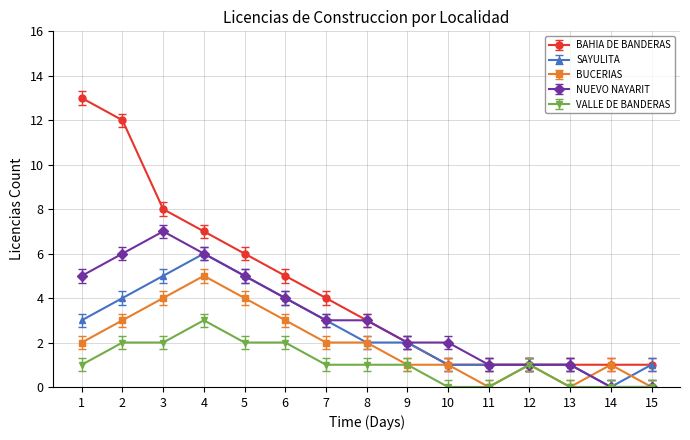

Where does the SAYULITA series first go above 2?

1